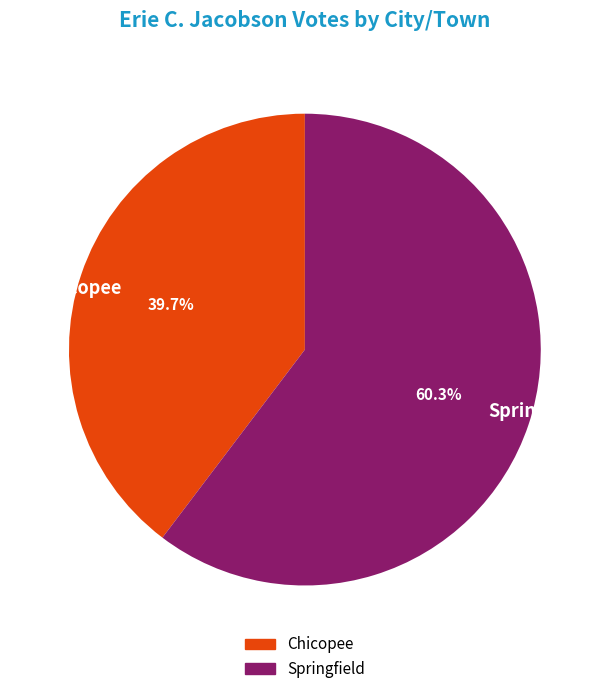

Approximately how many times larger is the value at Chicopee compared to Springfield?

0.7